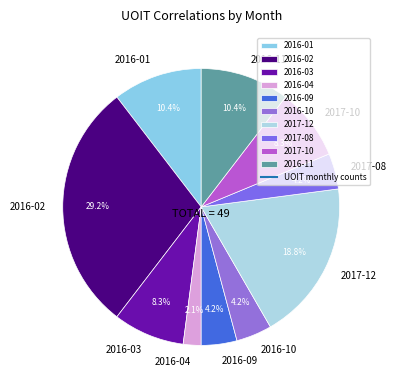

Does any single category account for the majority?

No